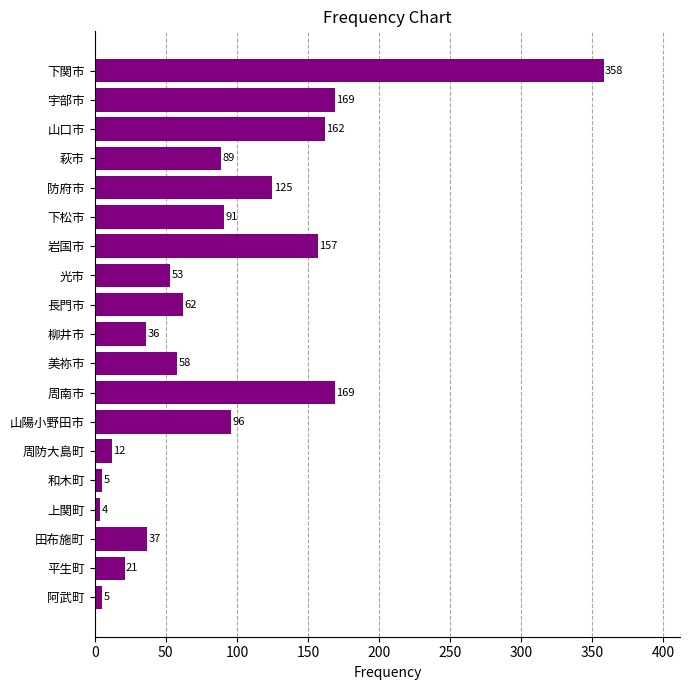

What is the approximate value at 山陽小野田市, to the nearest 10?

100